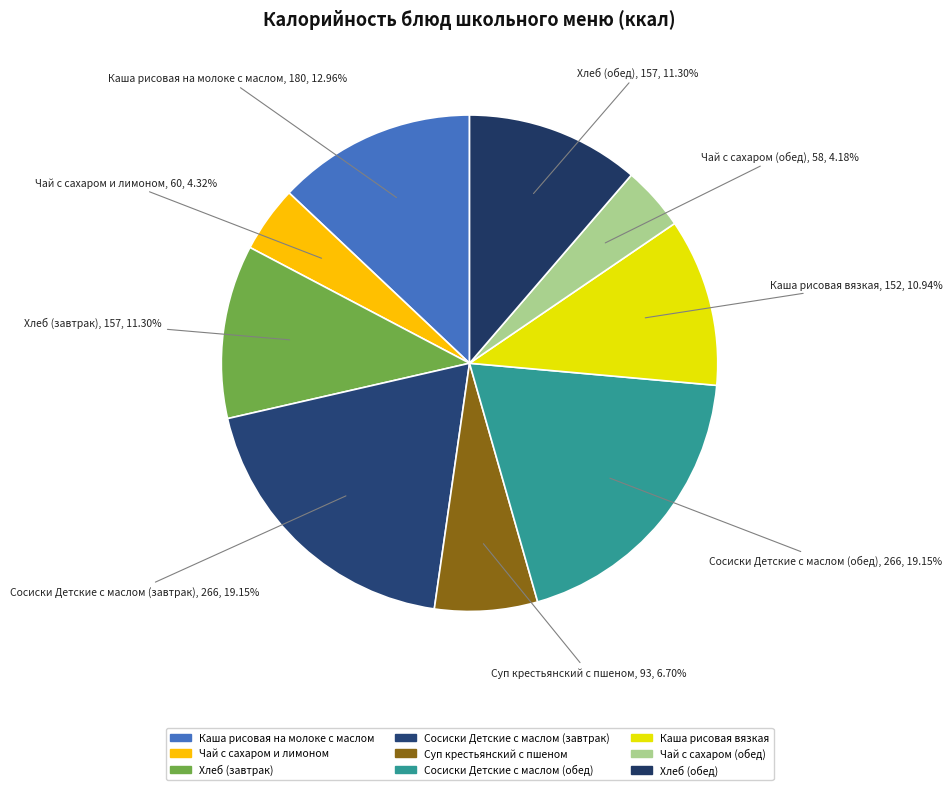

Do Чай с сахаром и лимоном and Хлеб (обед) together represent more than half of the pie?

No